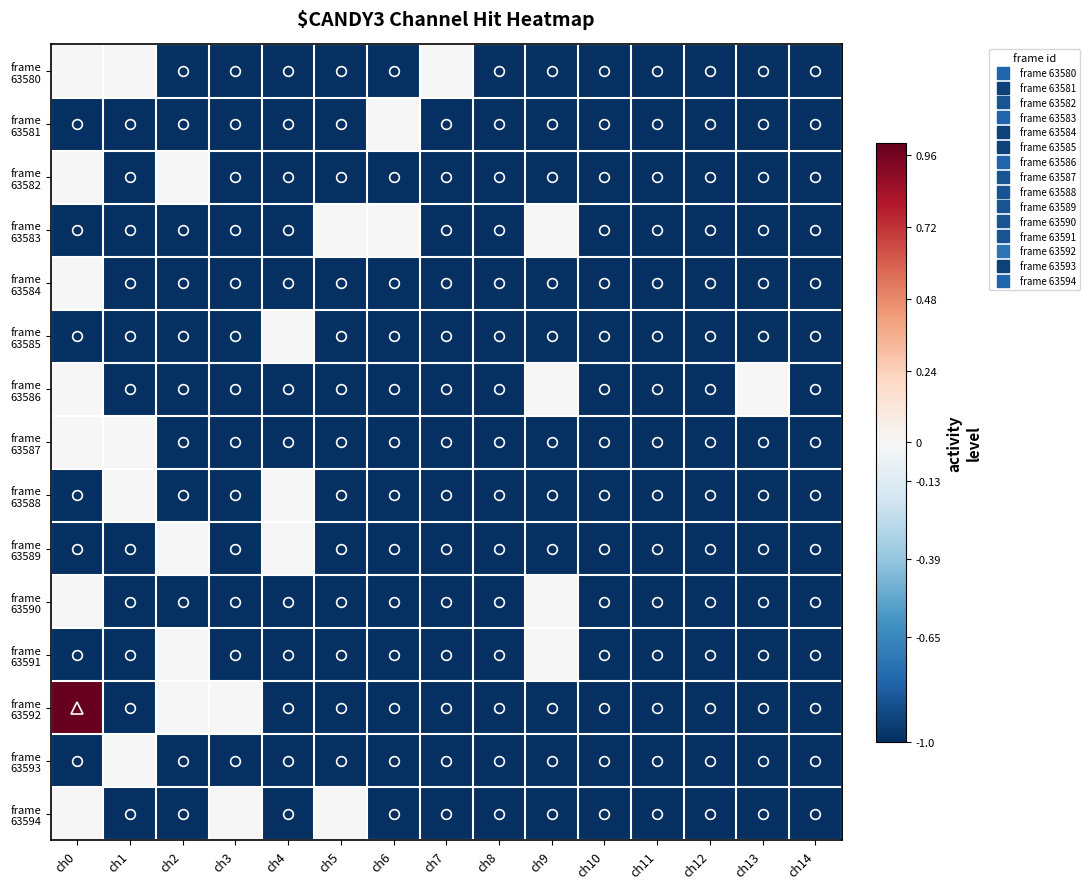

Between ch8 and ch11, which series saw the biggest shift?

frame 63580